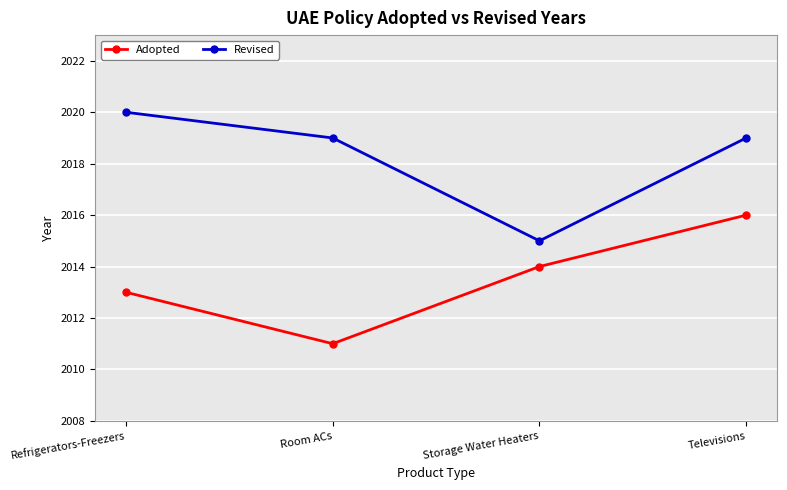

Between Room ACs and Storage Water Heaters, which series saw the biggest shift?

Revised